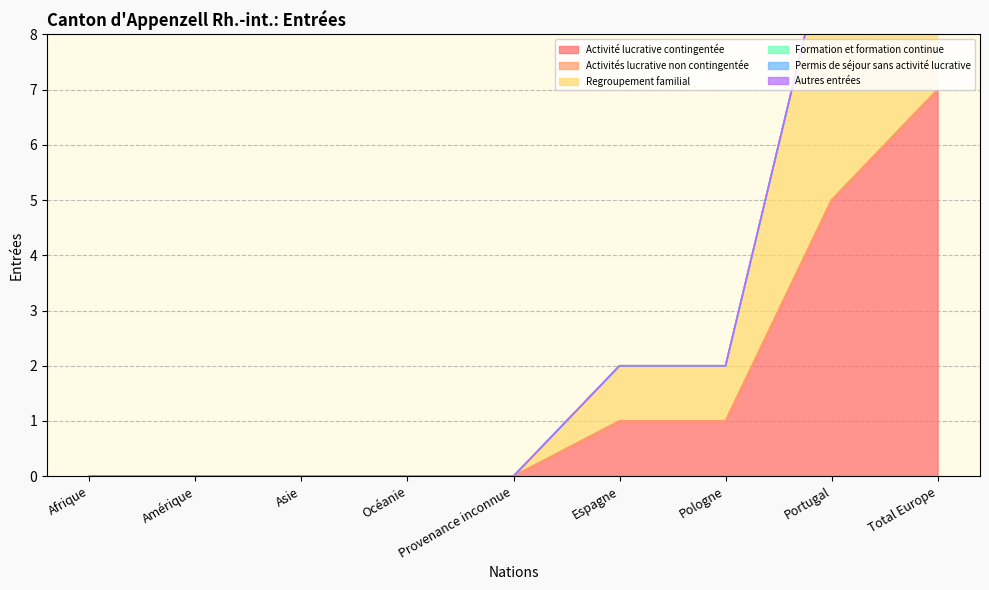

The value of Activité lucrative contingentée at Provenance inconnue is 0. True or false?

True